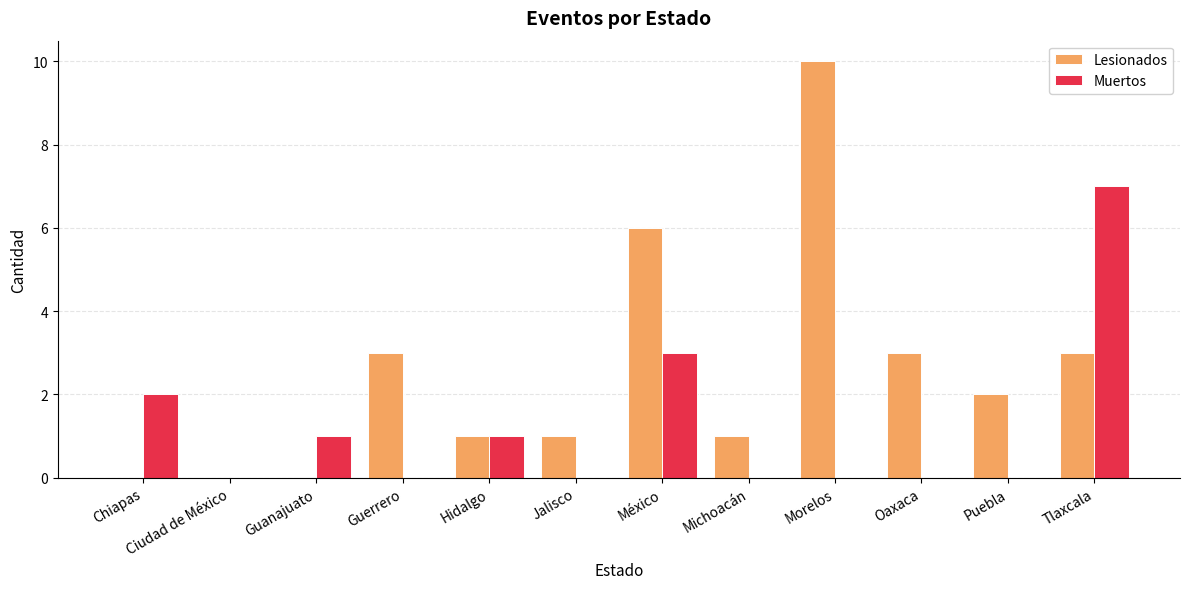

At which label is Muertos closest to 3?

México